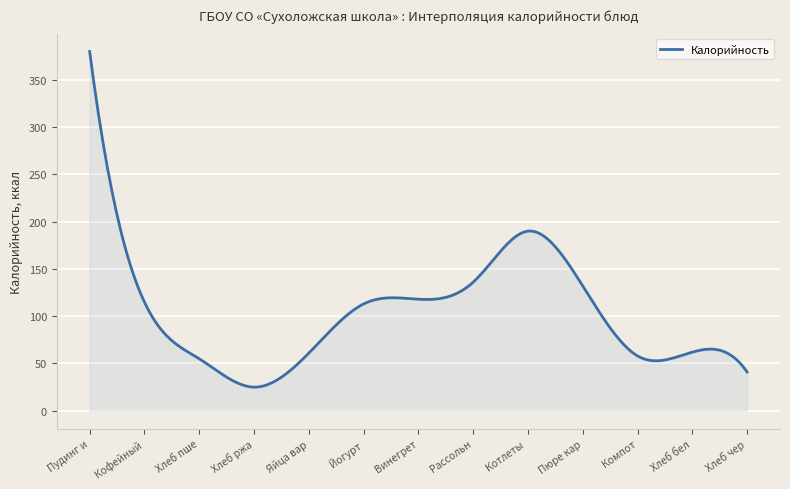

How many lines are shown in the chart?

1